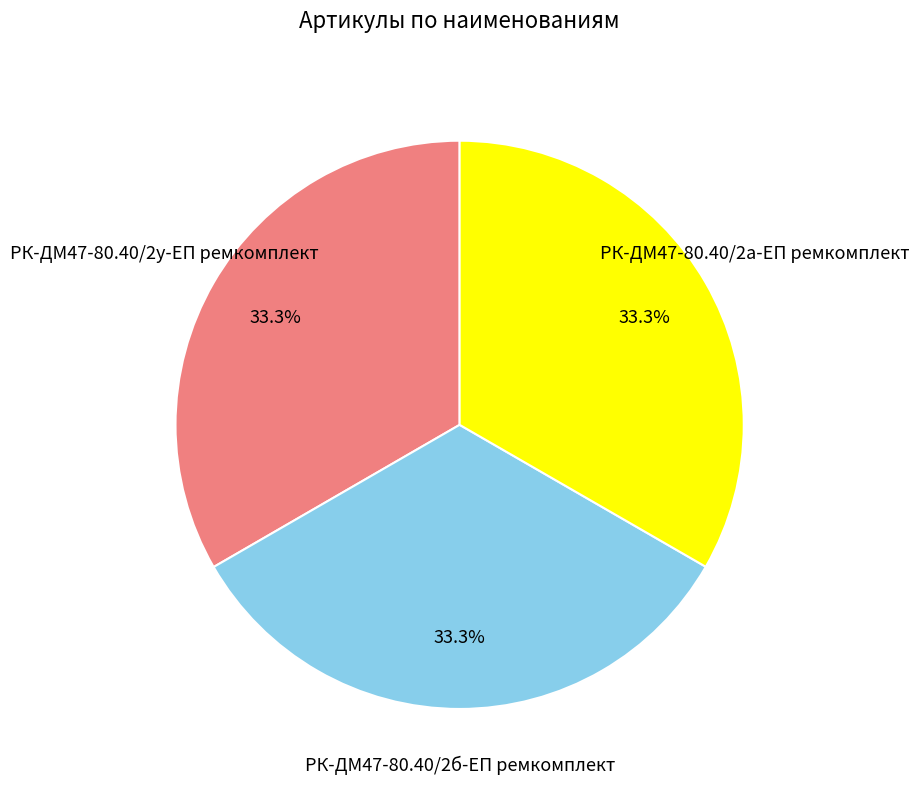

Is the sum of РК-ДМ47-80.40/2б-ЕП ремкомплект and РК-ДМ47-80.40/2а-ЕП ремкомплект greater than half?

Yes